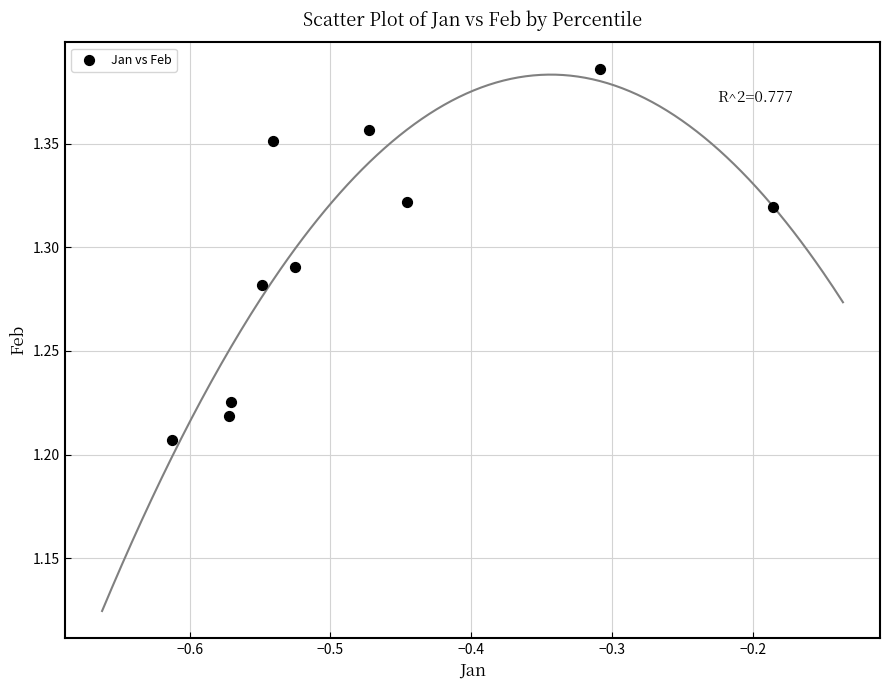

What is the average X value?

-0.5